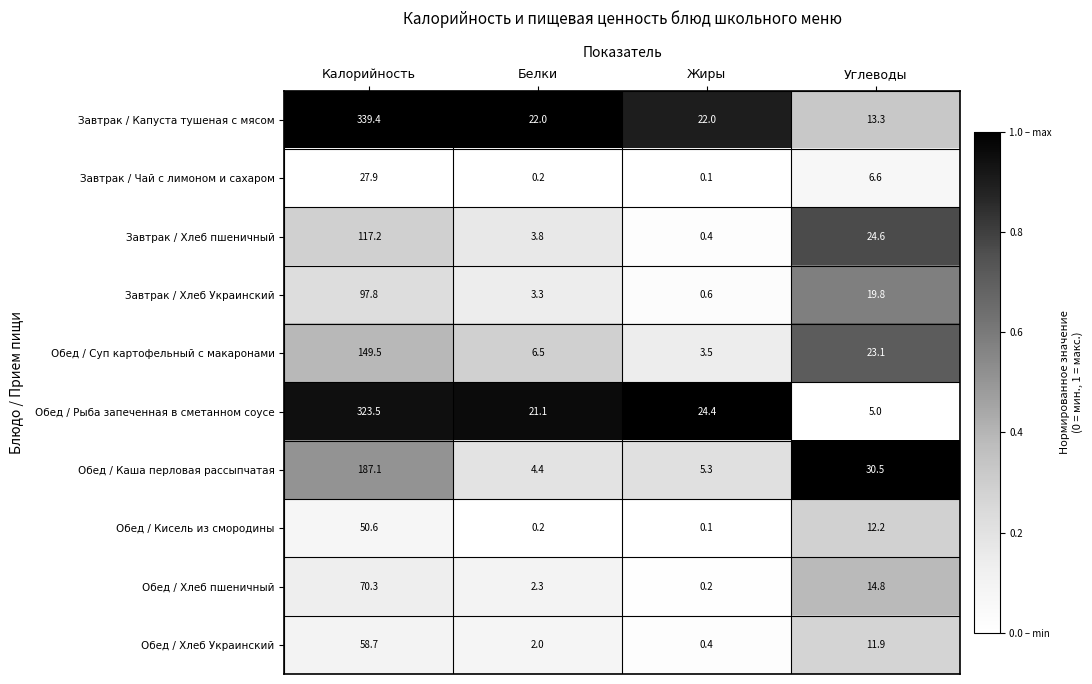

Is it true that Обед / Каша перловая рассыпчатая equals 187.1 at Калорийность?

True